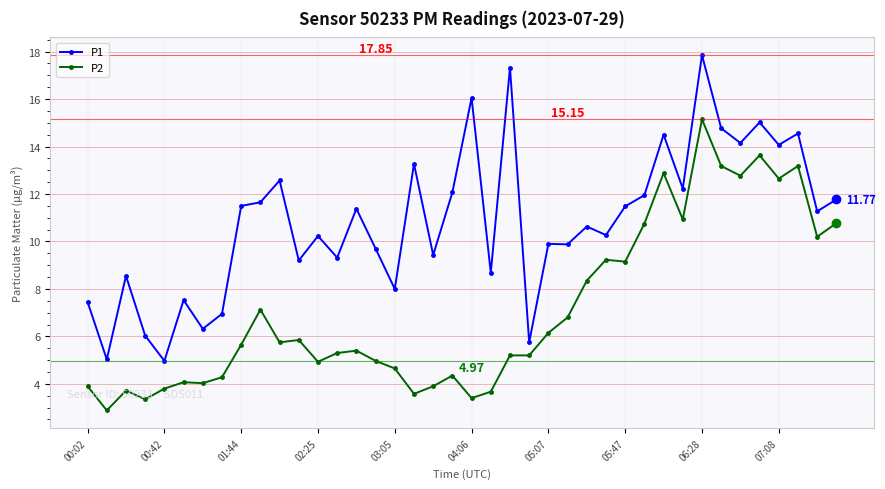

Rank the series by their maximum value, from lowest to highest.

P2, P1